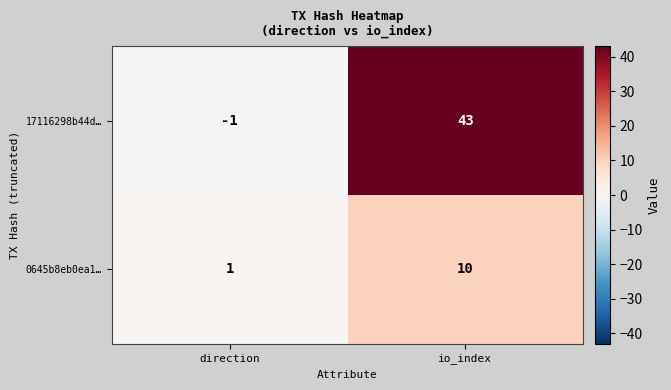

What is the sum of all 0645b8eb0ea1… values?

11